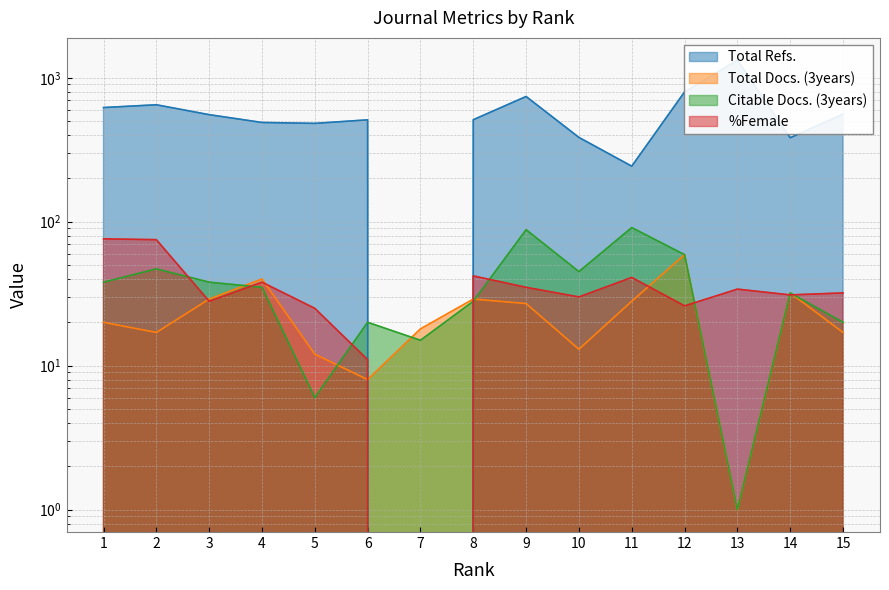

What is the total value across all series at 14?

478